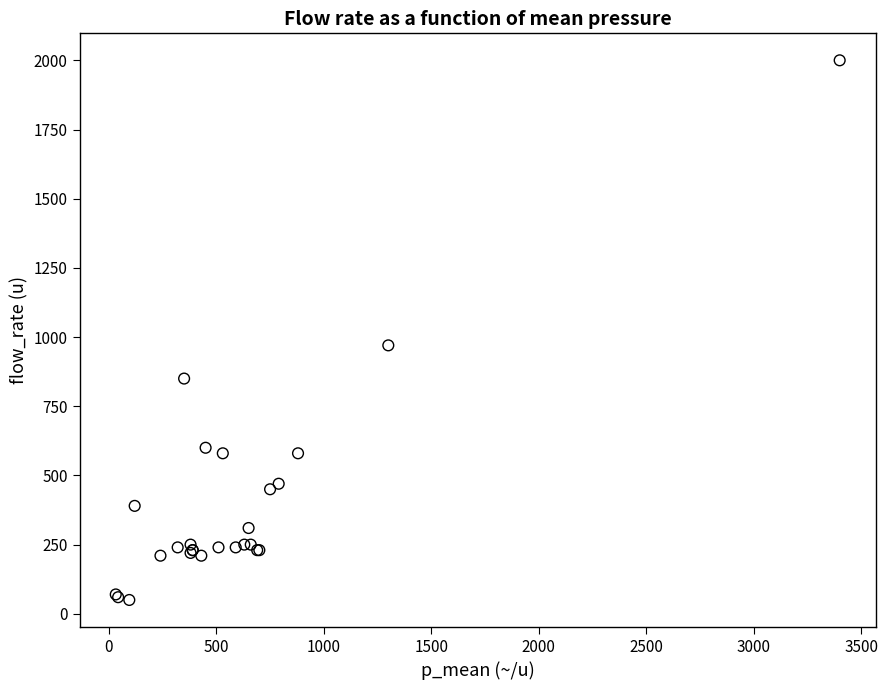

What Y value in the scatter plot is closest to 1025?

970